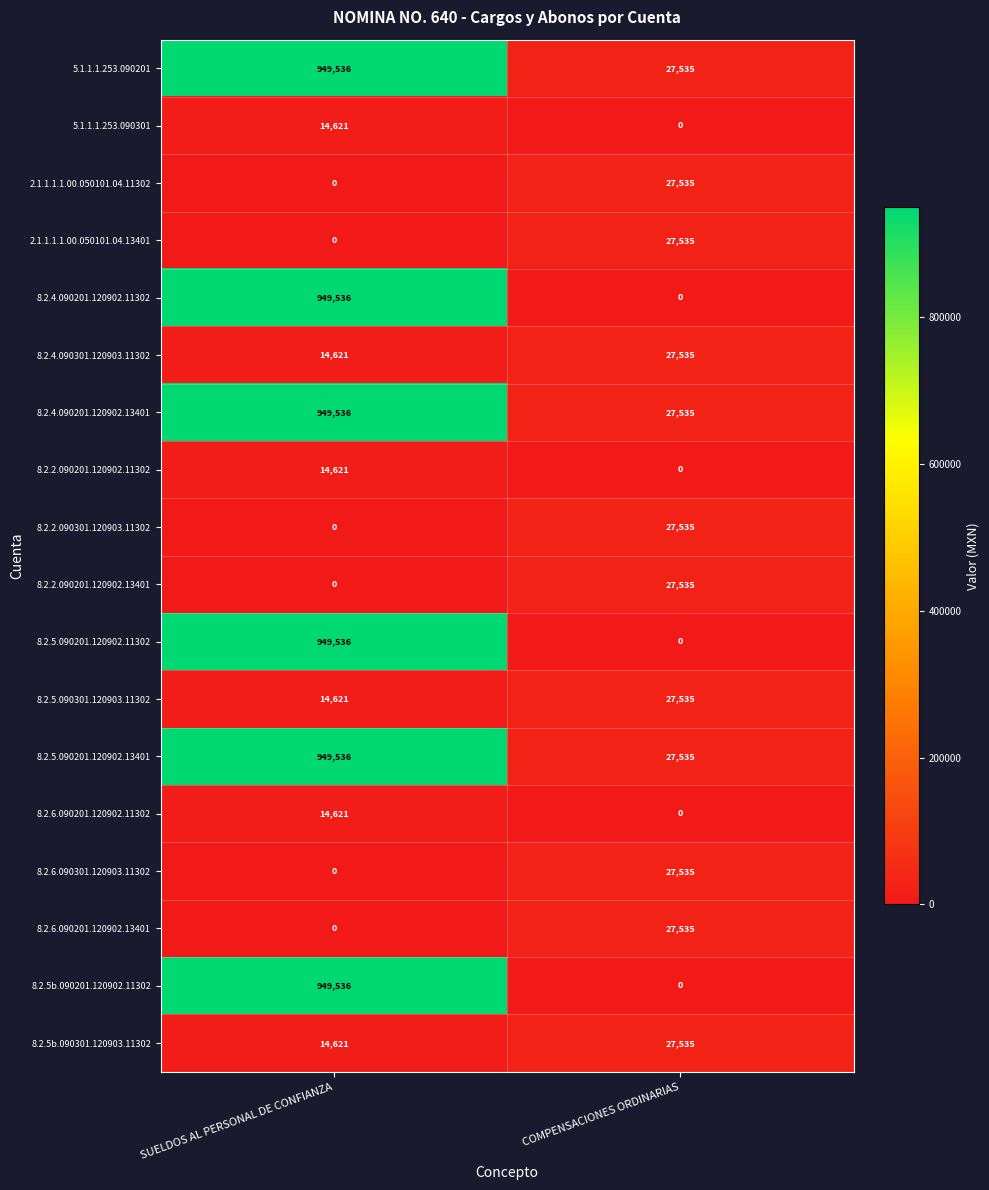

What is the sum of the 2.1.1.1.1.00.050101.04.13401 values at COMPENSACIONES ORDINARIAS and SUELDOS AL PERSONAL DE CONFIANZA?

27535